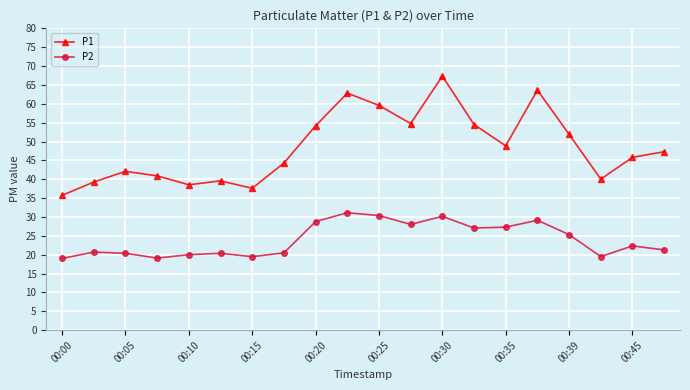

What is the maximum value shown in the chart?

67.3